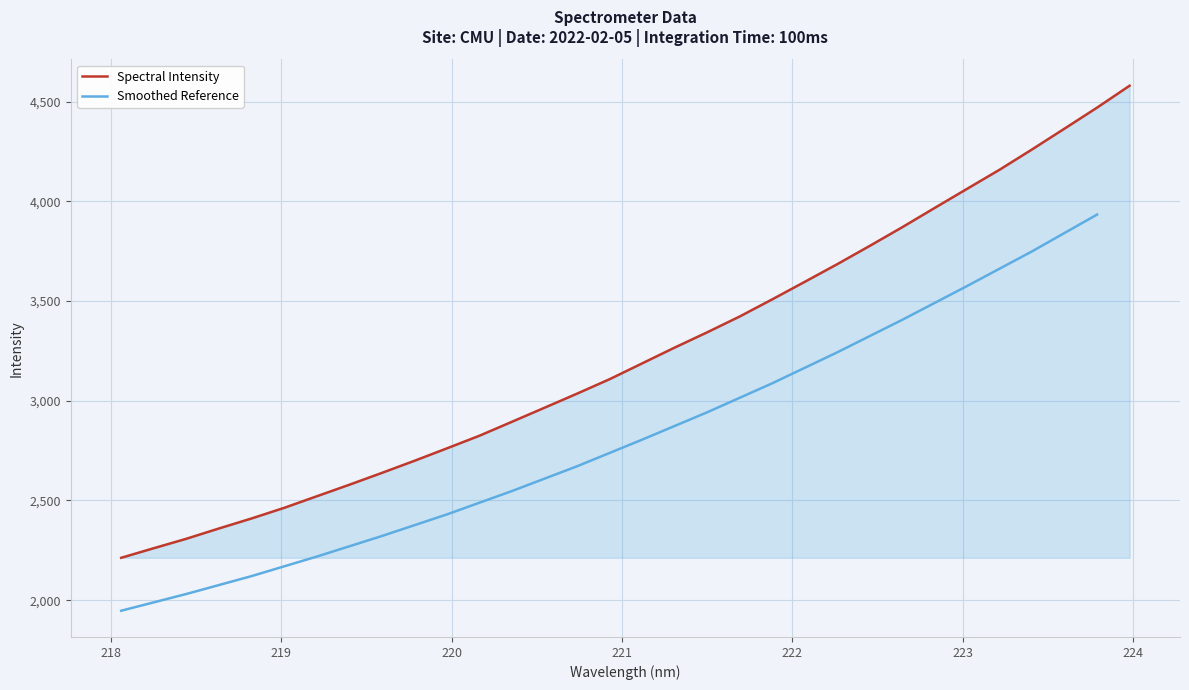

What is the sum of the values at 222.263 and 218.442?

5992.9